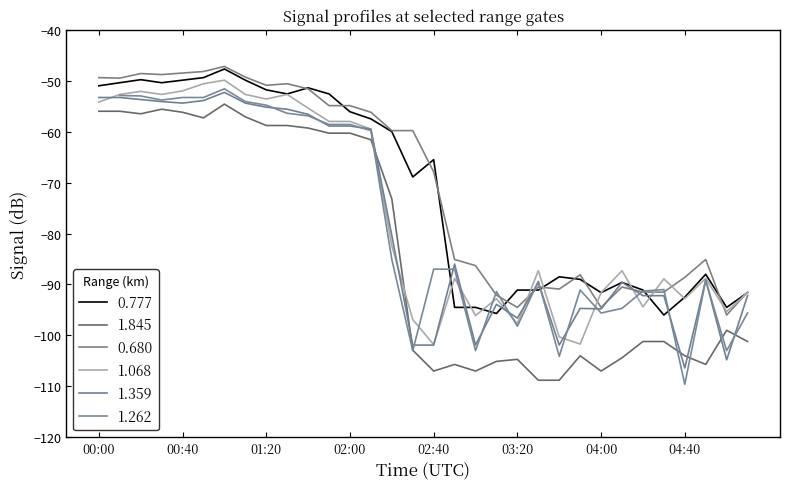

What position from the right is 00:10?

31